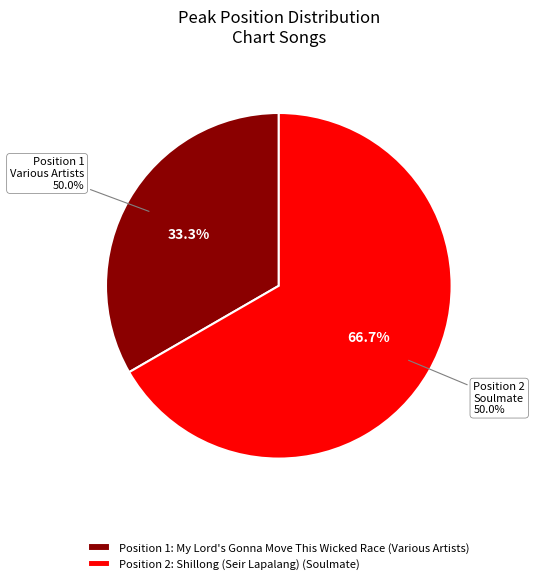

Which category has the biggest portion of the pie?

Shillong (Seir Lapalang) (Soulmate)